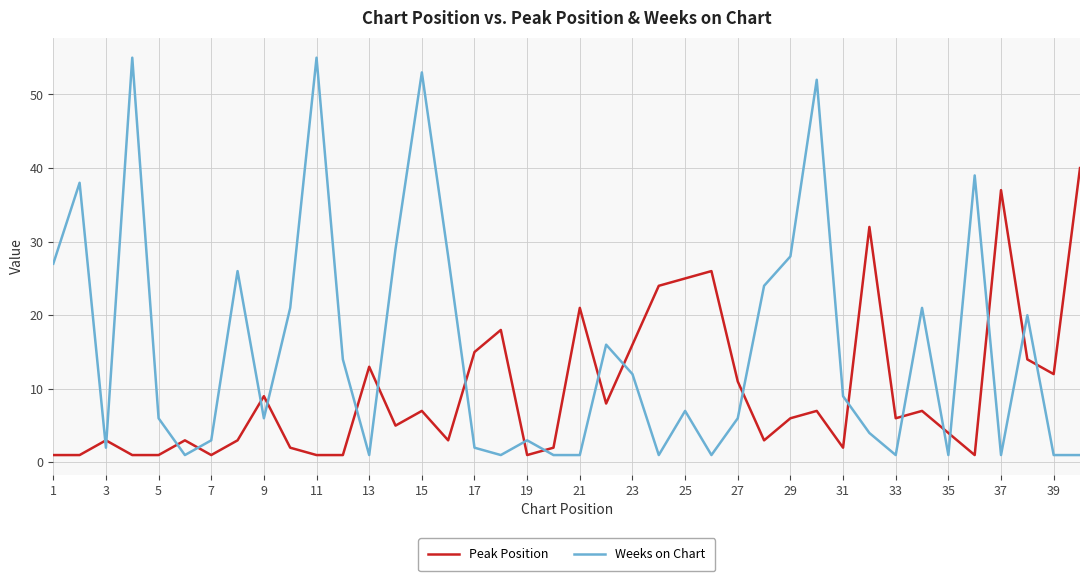

Which series has the widest spread of values?

Weeks on Chart